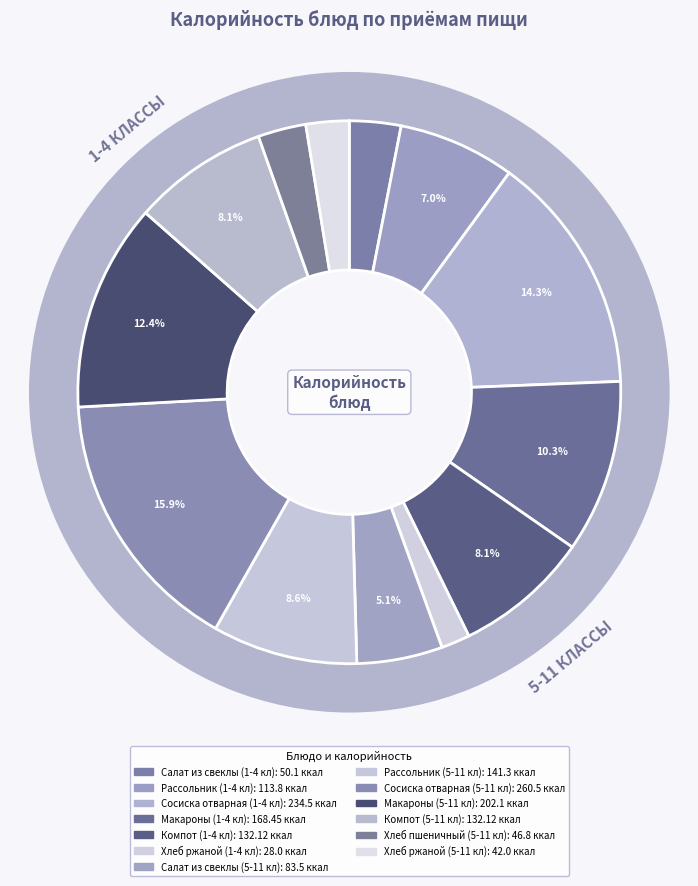

To the nearest percent, what percentage of the pie is Салат из свеклы (5-11 кл)?

5%